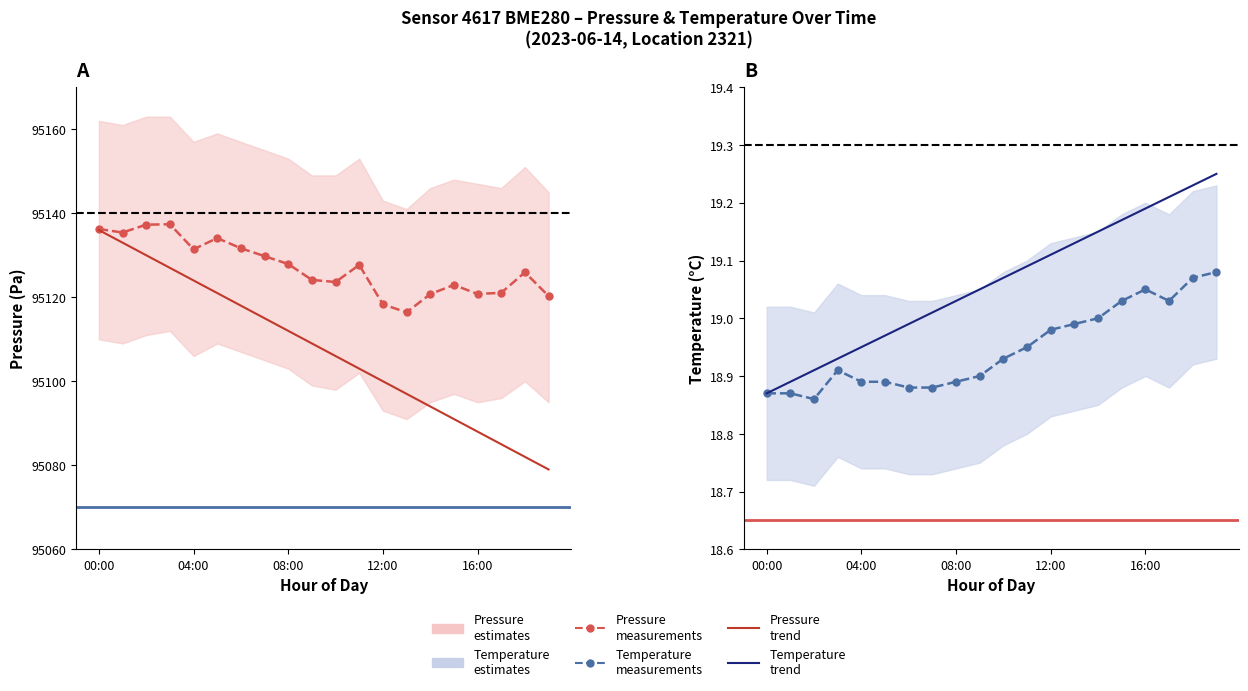

True or false: pressure_lo and temp_lo intersect in this chart.

False